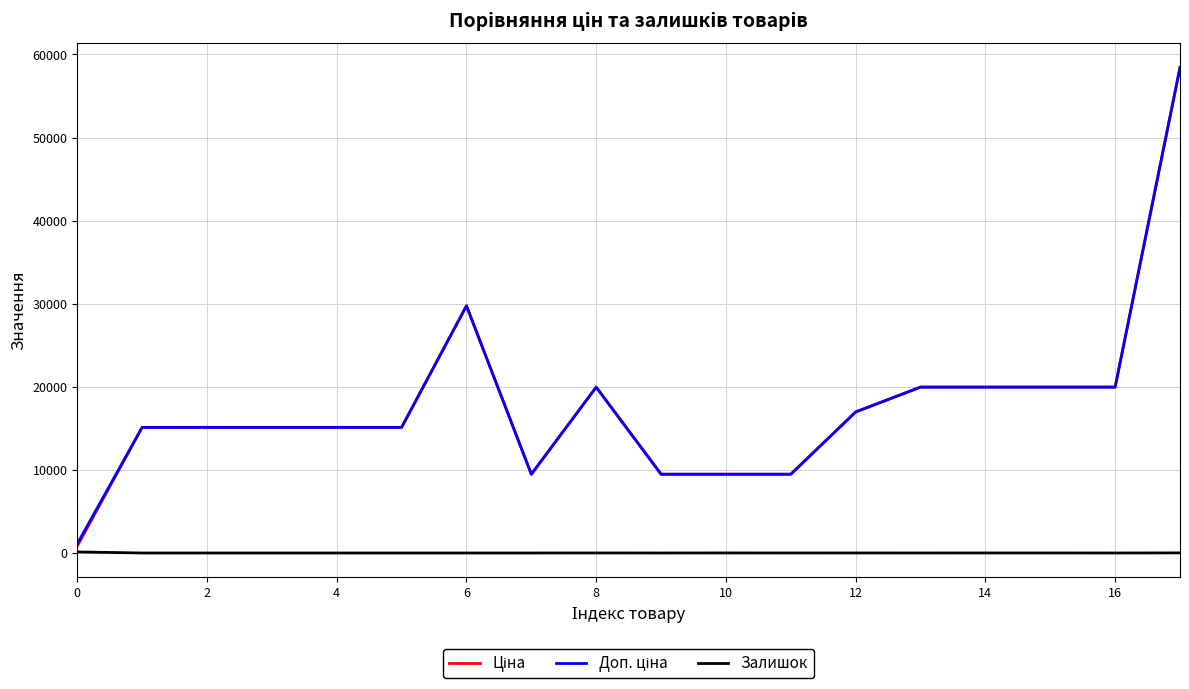

Which series has the largest total across all categories?

Доп. ціна